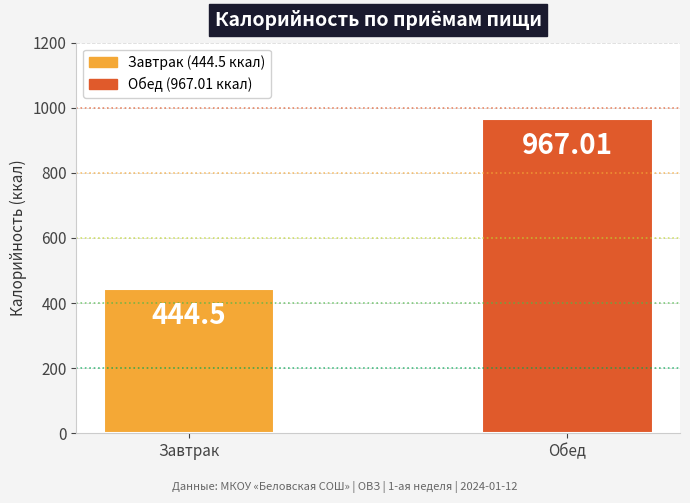

Which label corresponds to the smallest value in the chart?

Завтрак